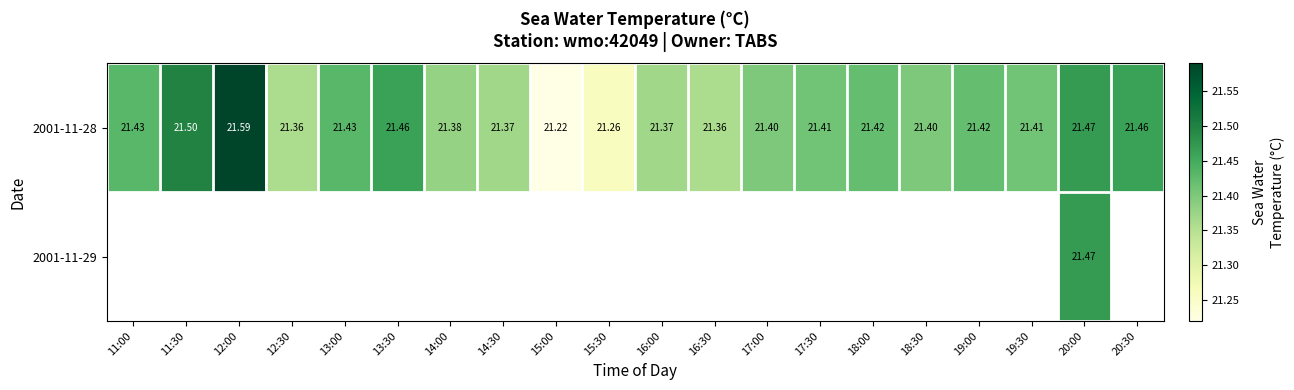

What is the sum of all 2001-11-28 values?

428.1